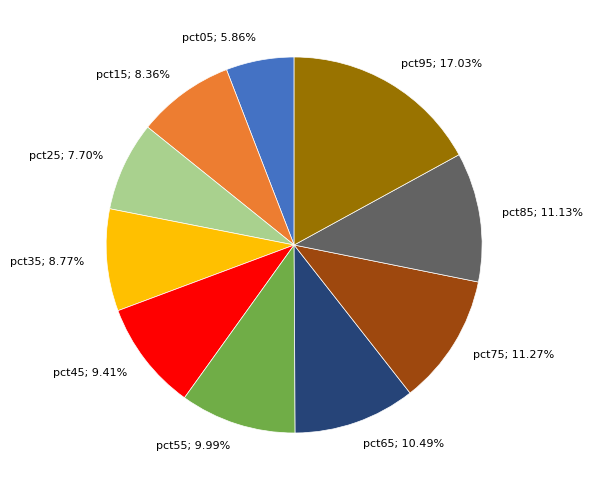

Is there a majority slice in this chart?

No